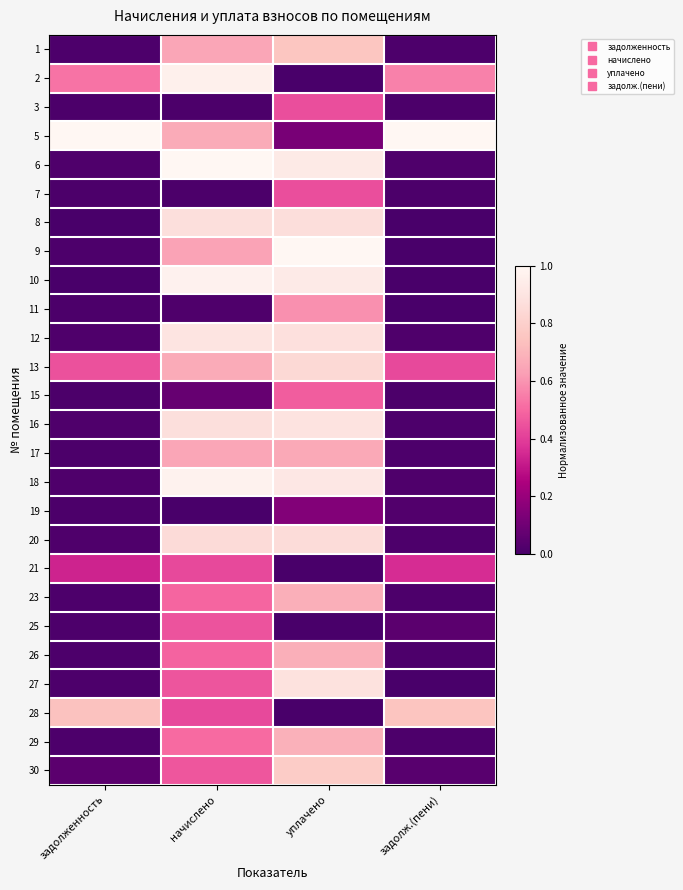

Reading left to right, what are all the values shown in this chart?

1: задолженность=0.0	начислено=0.7	уплачено=0.8	задолж.(пени)=0.0
2: задолженность=0.5	начислено=1.0	уплачено=0.0	задолж.(пени)=0.6
3: задолженность=0.0	начислено=0.0	уплачено=0.4	задолж.(пени)=0.0
5: задолженность=1.0	начислено=0.7	уплачено=0.1	задолж.(пени)=1.0
6: задолженность=0.0	начислено=1.0	уплачено=0.9	задолж.(пени)=0.0
7: задолженность=0.0	начислено=0.0	уплачено=0.4	задолж.(пени)=0.0
8: задолженность=0.0	начислено=0.9	уплачено=0.9	задолж.(пени)=0.0
9: задолженность=0.0	начислено=0.6	уплачено=1.0	задолж.(пени)=0.0
10: задолженность=0.0	начислено=1.0	уплачено=0.9	задолж.(пени)=0.0
11: задолженность=0.0	начислено=0.0	уплачено=0.6	задолж.(пени)=0.0
12: задолженность=0.0	начислено=0.9	уплачено=0.9	задолж.(пени)=0.0
13: задолженность=0.4	начислено=0.7	уплачено=0.8	задолж.(пени)=0.4
15: задолженность=0.0	начислено=0.1	уплачено=0.5	задолж.(пени)=0.0
16: задолженность=0.0	начислено=0.9	уплачено=0.9	задолж.(пени)=0.0
17: задолженность=0.0	начислено=0.6	уплачено=0.7	задолж.(пени)=0.0
18: задолженность=0.0	начислено=1.0	уплачено=0.9	задолж.(пени)=0.0
19: задолженность=0.0	начислено=0.0	уплачено=0.1	задолж.(пени)=0.0
20: задолженность=0.0	начислено=0.9	уплачено=0.9	задолж.(пени)=0.0
21: задолженность=0.3	начислено=0.4	уплачено=0.0	задолж.(пени)=0.4
23: задолженность=0.0	начислено=0.5	уплачено=0.7	задолж.(пени)=0.0
25: задолженность=0.0	начислено=0.5	уплачено=0.0	задолж.(пени)=0.0
26: задолженность=0.0	начислено=0.5	уплачено=0.7	задолж.(пени)=0.0
27: задолженность=0.0	начислено=0.5	уплачено=0.9	задолж.(пени)=0.0
28: задолженность=0.7	начислено=0.4	уплачено=0.0	задолж.(пени)=0.8
29: задолженность=0.0	начислено=0.5	уплачено=0.7	задолж.(пени)=0.0
30: задолженность=0.0	начислено=0.5	уплачено=0.8	задолж.(пени)=0.0